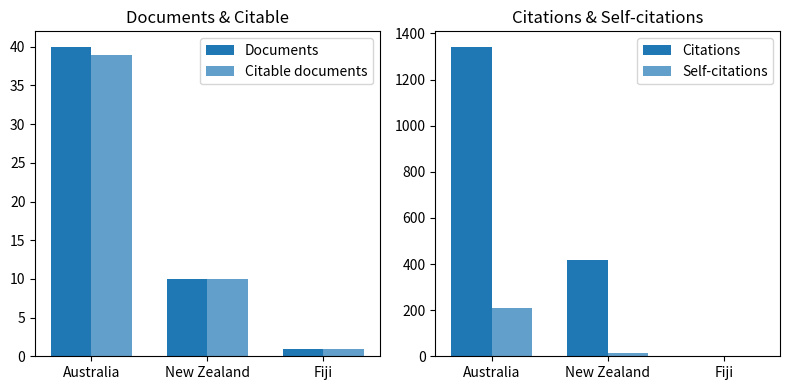

Which series has the widest spread of values?

Citations